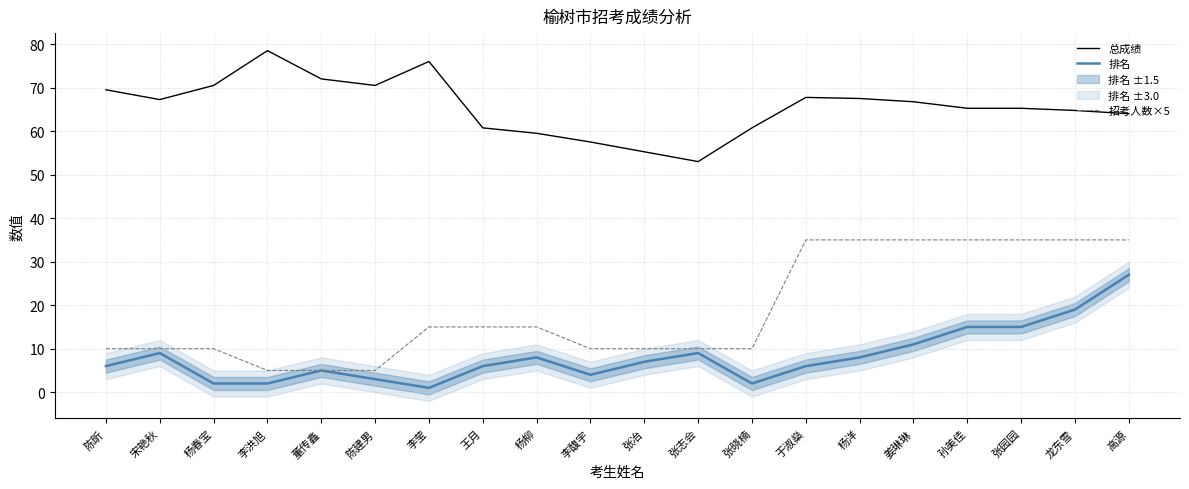

What is the difference between the maximum and minimum values in the 排名 series?

26.0